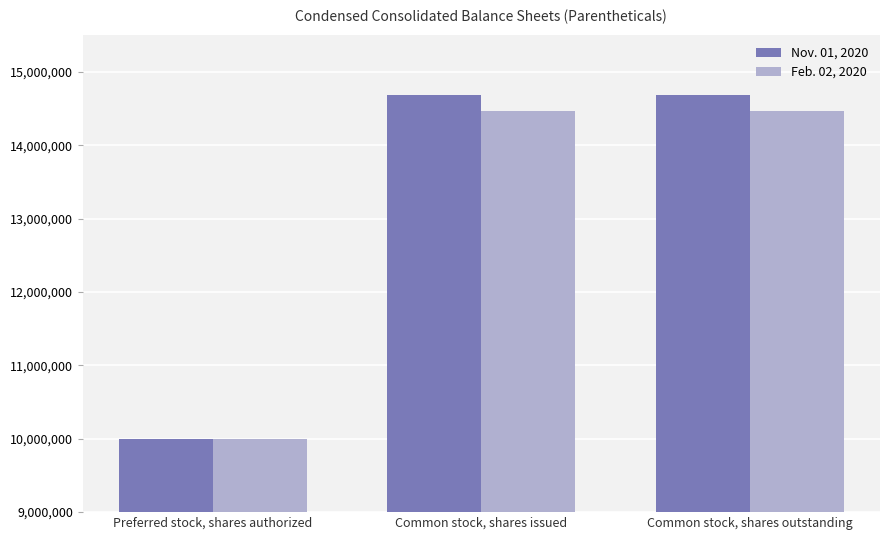

Reading left to right, transcribe all the data shown in this chart.

Nov. 01, 2020: 10000000	14683138	14683138
Feb. 02, 2020: 10000000	14472611	14472611